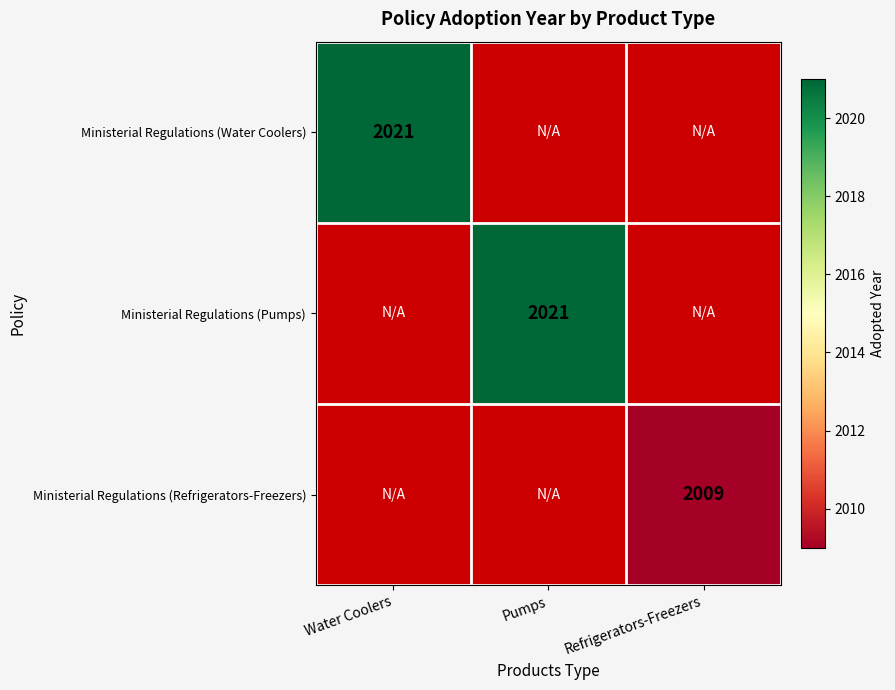

Which category has the highest value across all series?

Water Coolers